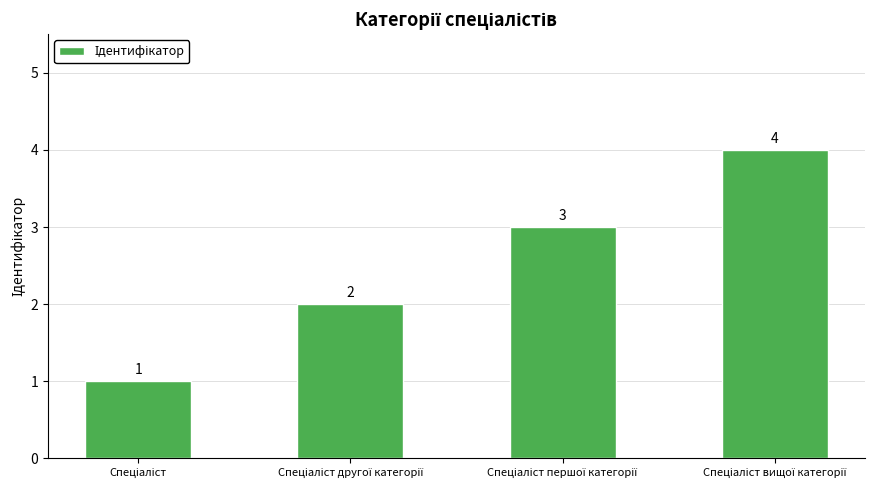

What is the maximum value shown in the chart?

4